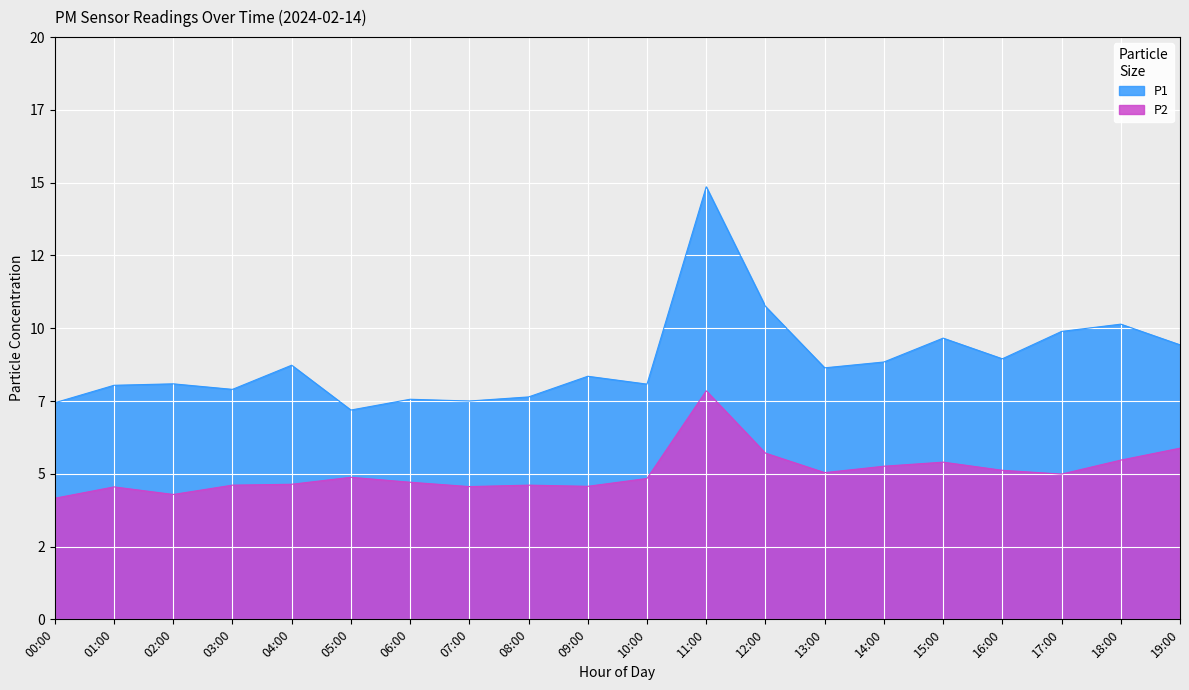

What is the label of the 3rd point from the left?

02:00